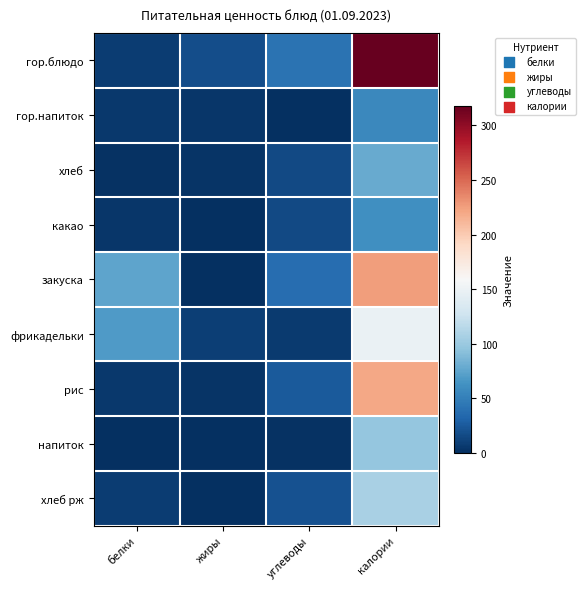

Which series has the widest spread of values?

гор.блюдо